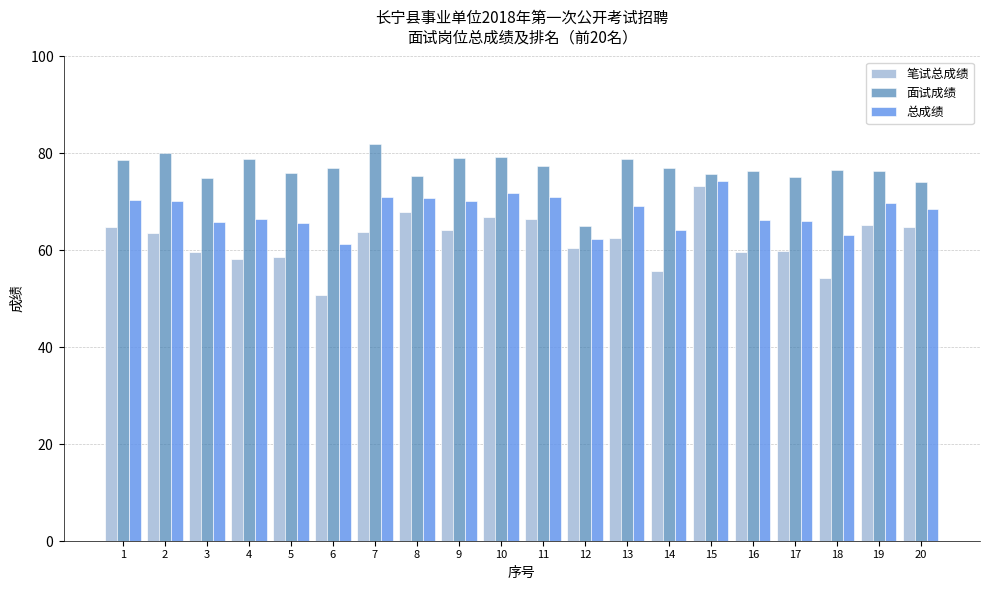

Which category has the lowest value in the 面试成绩 series?

12